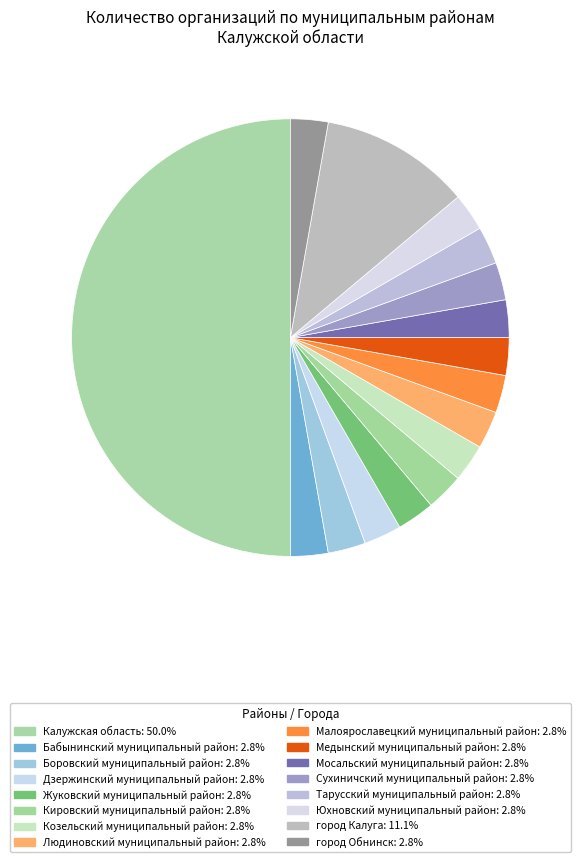

To the nearest percent, what is the difference between the largest and smallest slice percentages?

47%